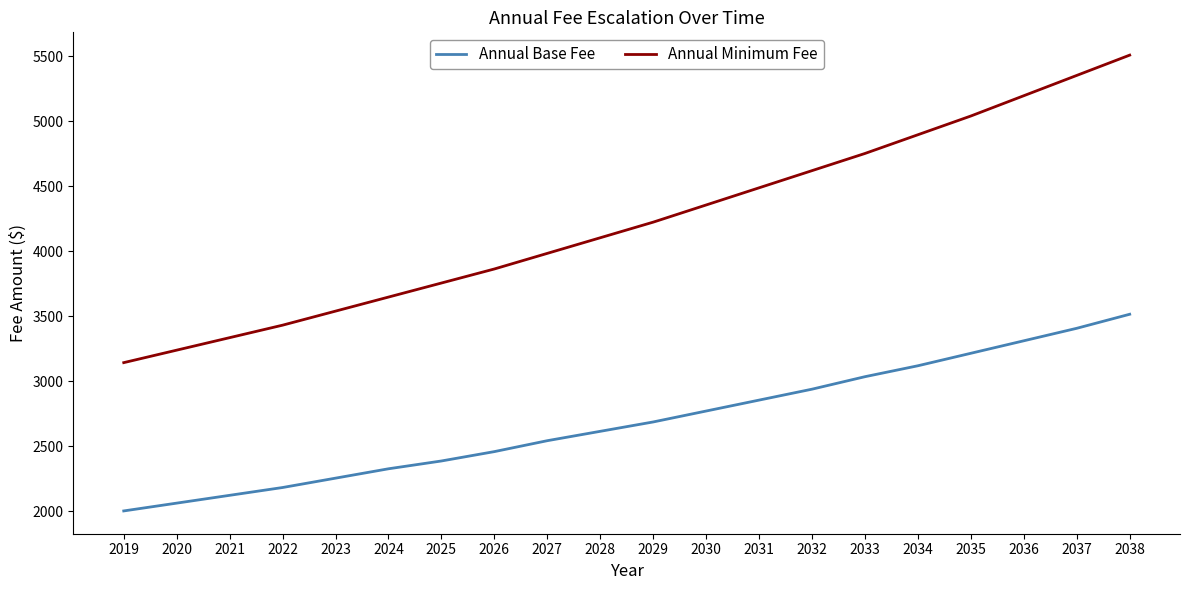

True or false: Annual Base Fee and Annual Minimum Fee cross at least once.

False